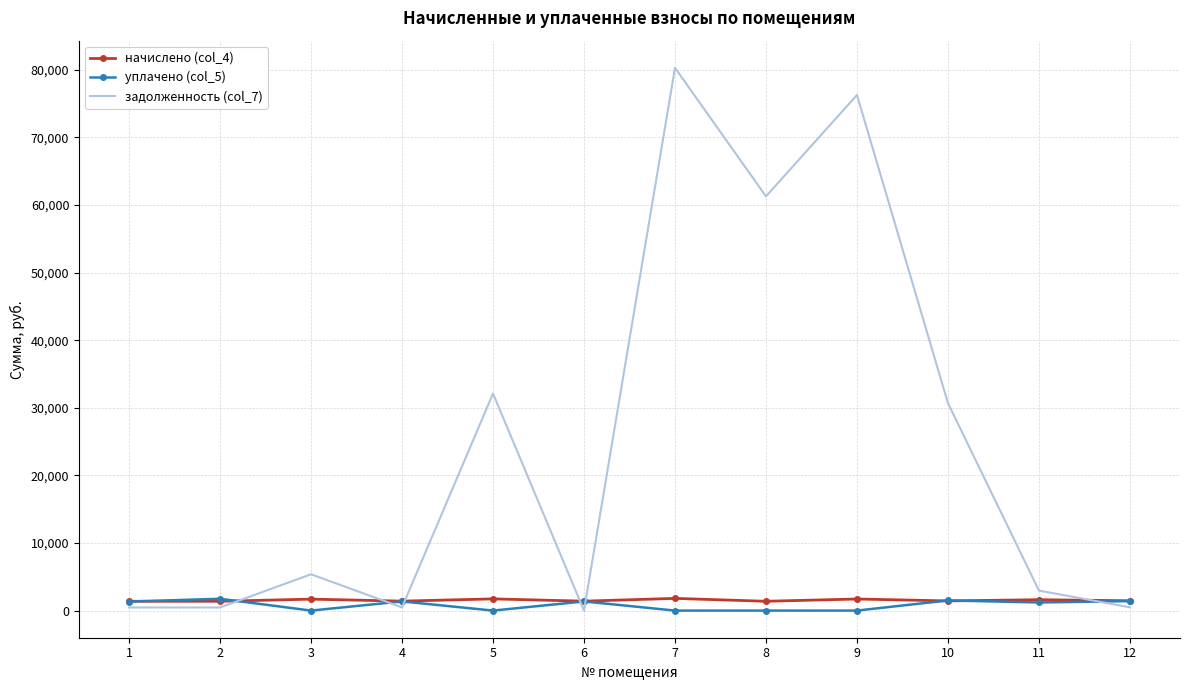

Between which two adjacent categories do уплачено (col_5) and задолженность (col_7) first intersect?

2 and 3